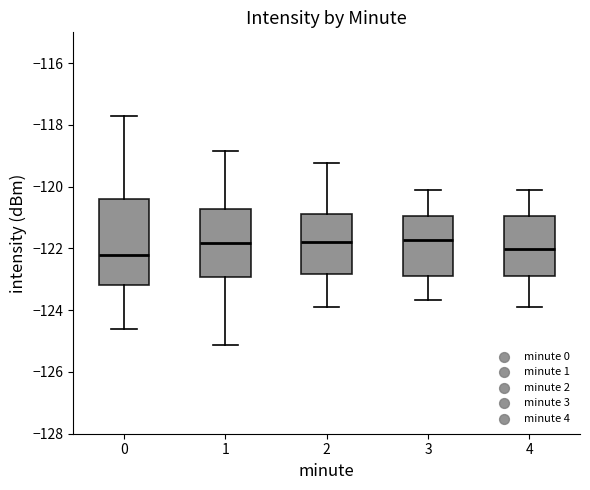

Where does the median line of the box at x = 0 sit on the y-axis? The values are not printed on the chart, so give them approximately, as read against the axis.

-122.2